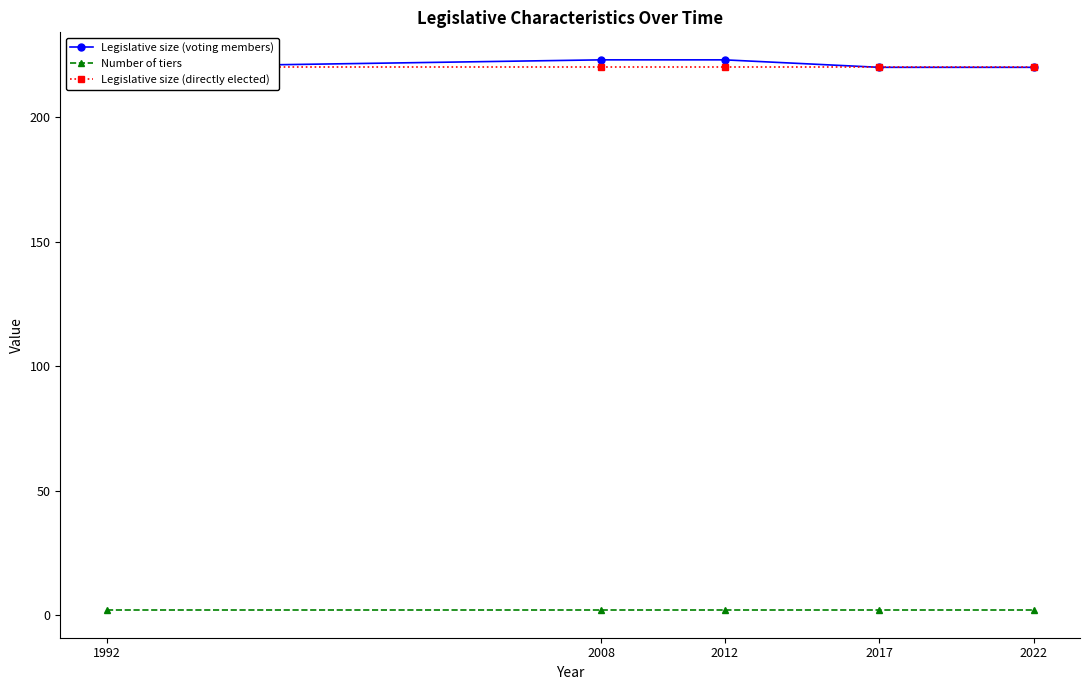

What is the total value across all series at 1992?

442